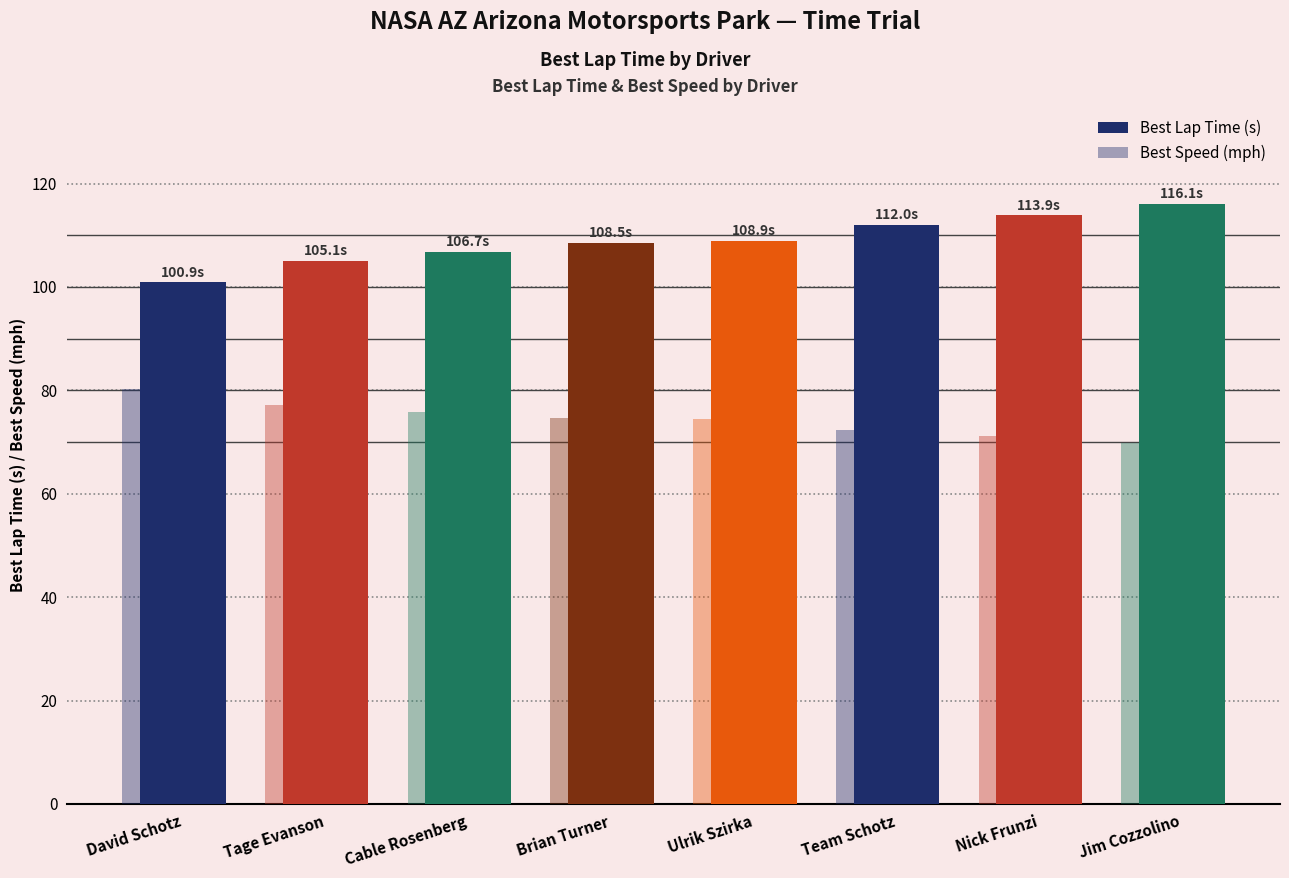

At which category is the sum across all series the highest?

Jim Cozzolino